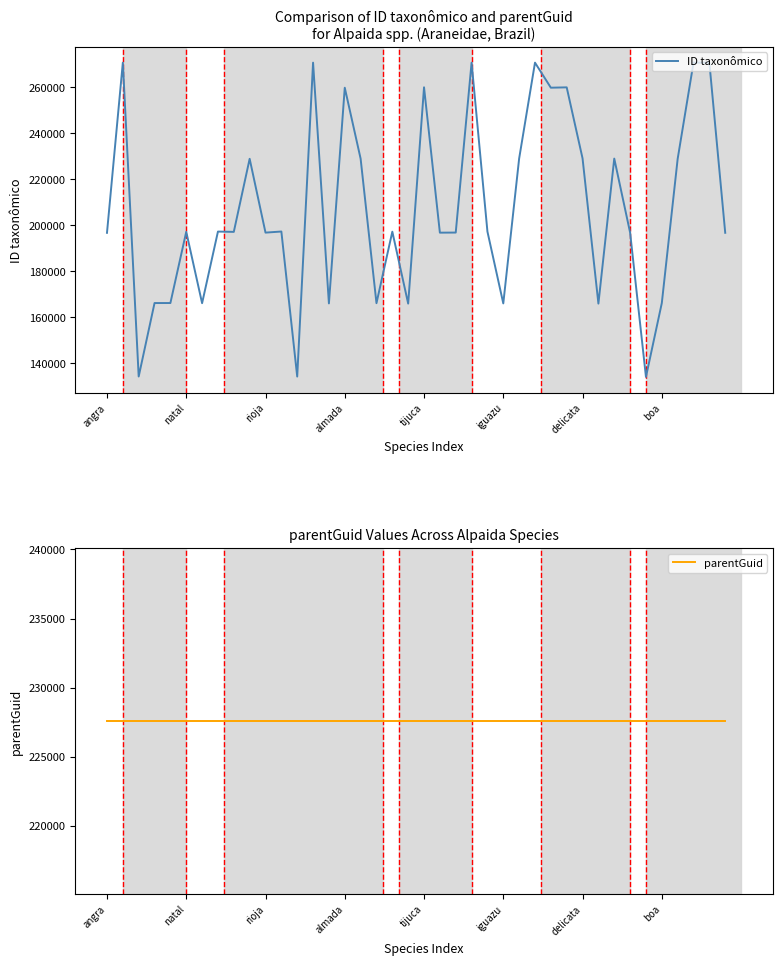

Which category has the lowest value across all series?

34